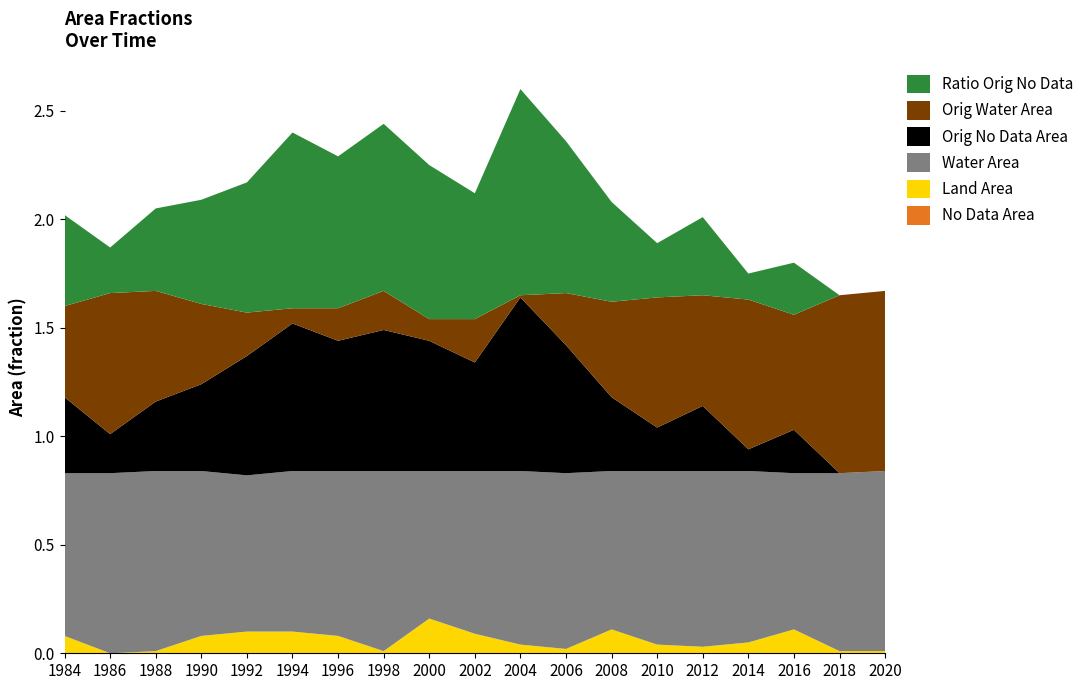

Reading right to left, what are all the values shown in this chart?

origWaterArea: 0.8	0.8	0.5	0.7	0.5	0.6	0.4	0.2	0.0	0.2	0.1	0.2	0.1	0.1	0.2	0.4	0.5	0.7	0.4
origNoDataArea: 0.0	0.0	0.2	0.1	0.3	0.2	0.3	0.6	0.8	0.5	0.6	0.7	0.6	0.7	0.6	0.4	0.3	0.2	0.3
waterArea: 0.8	0.8	0.7	0.8	0.8	0.8	0.7	0.8	0.8	0.8	0.7	0.8	0.8	0.7	0.7	0.8	0.8	0.8	0.8
landArea: 0.0	0.0	0.1	0.1	0.0	0.0	0.1	0.0	0.0	0.1	0.2	0.0	0.1	0.1	0.1	0.1	0.0	0.0	0.1
ratioOrigNoData: 0.0	0.0	0.2	0.1	0.4	0.2	0.5	0.7	0.9	0.6	0.7	0.8	0.7	0.8	0.6	0.5	0.4	0.2	0.4
noDataArea: 0.0	0.0	0.0	0.0	0.0	0.0	0.0	0.0	0.0	0.0	0.0	0.0	0.0	0.0	0.0	0.0	0.0	0.0	0.0